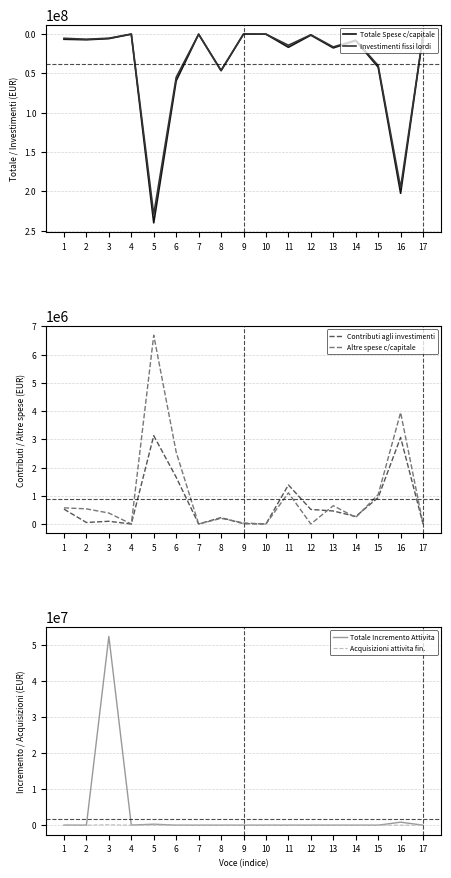

What is the difference between the highest and lowest values at 12?

1490203.2